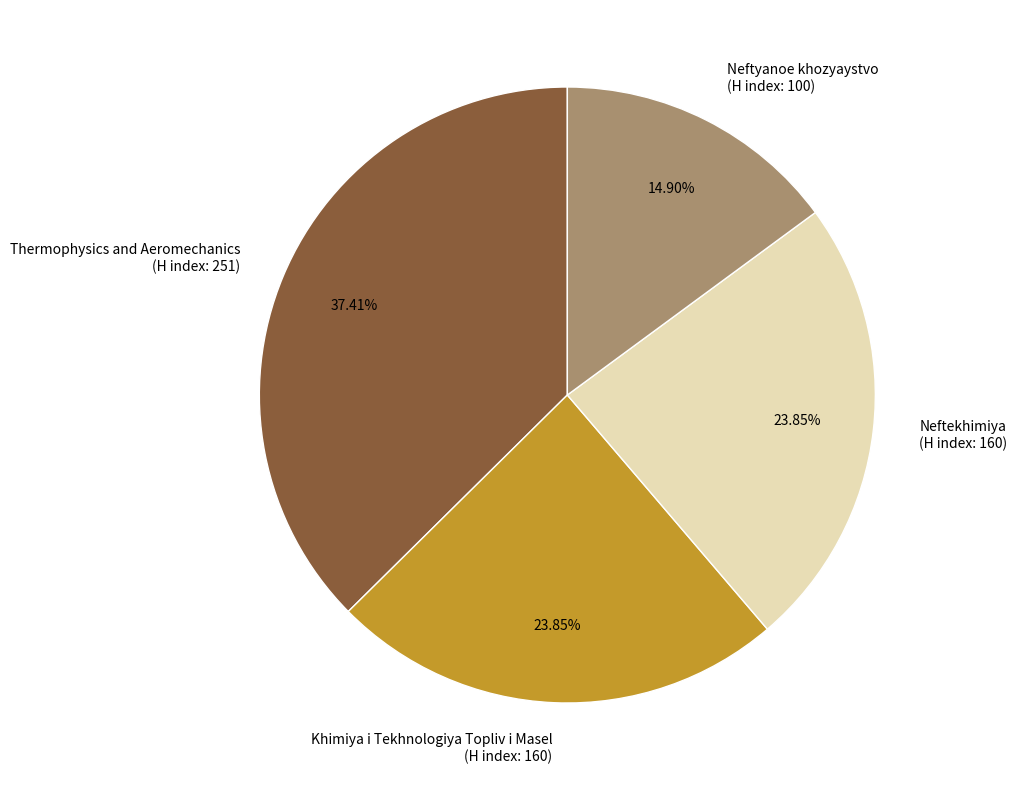

Count the number of slices in the pie.

4